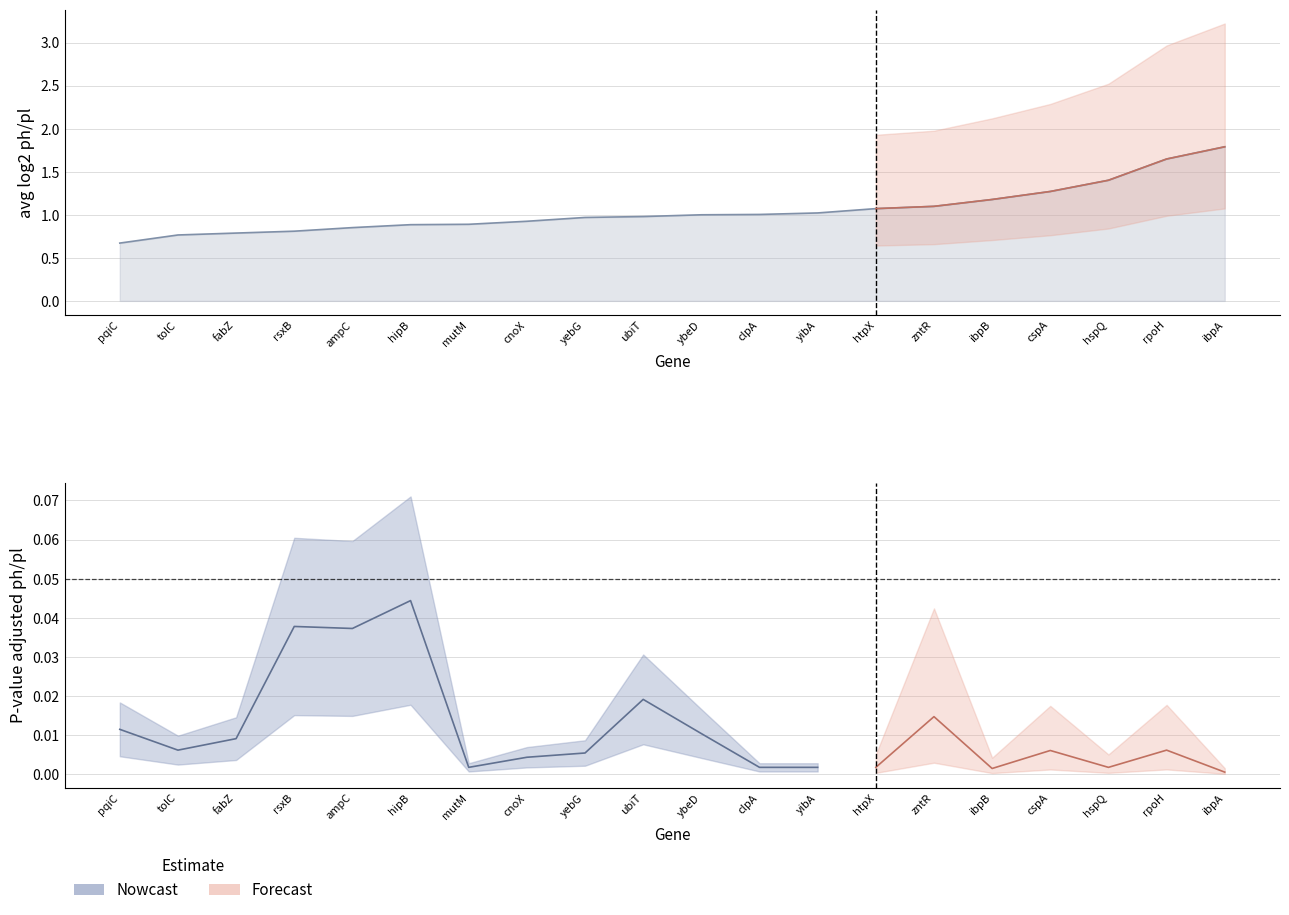

Rank the categories by P-value adjusted ph/pl value from lowest to highest.

ibpA, ibpB, hspQ, htpX, yibA, clpA, mutM, cnoX, yebG, cspA, rpoH, tolC, fabZ, ybeD, pqiC, zntR, ubiT, ampC, rsxB, hipB